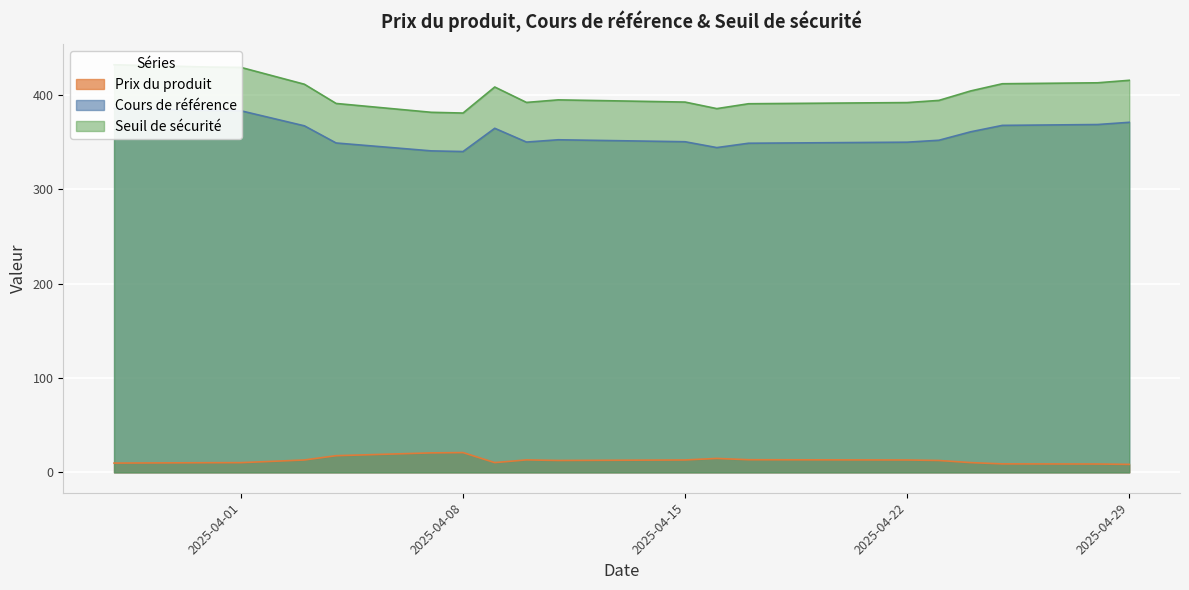

List the labels in order of Cours de référence value, largest first.

2025-03-28, 2025-03-31, 2025-04-01, 2025-04-29, 2025-04-28, 2025-04-25, 2025-04-03, 2025-04-09, 2025-04-24, 2025-04-11, 2025-04-23, 2025-04-14, 2025-04-15, 2025-04-10, 2025-04-22, 2025-04-04, 2025-04-17, 2025-04-16, 2025-04-07, 2025-04-08